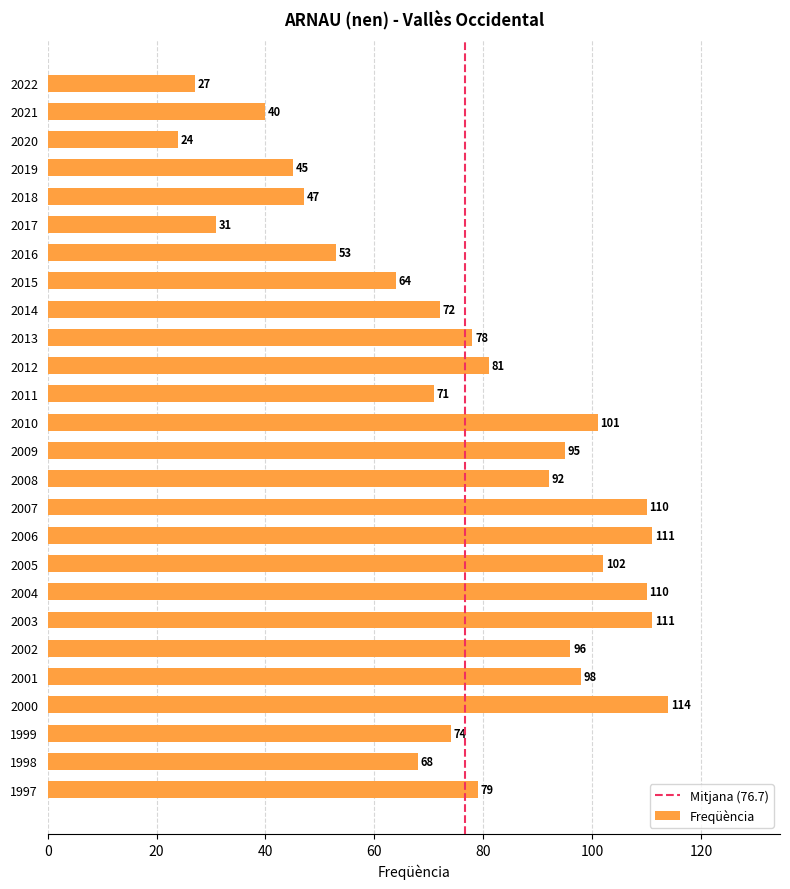

What is the value of the 11th bar from the top?

81